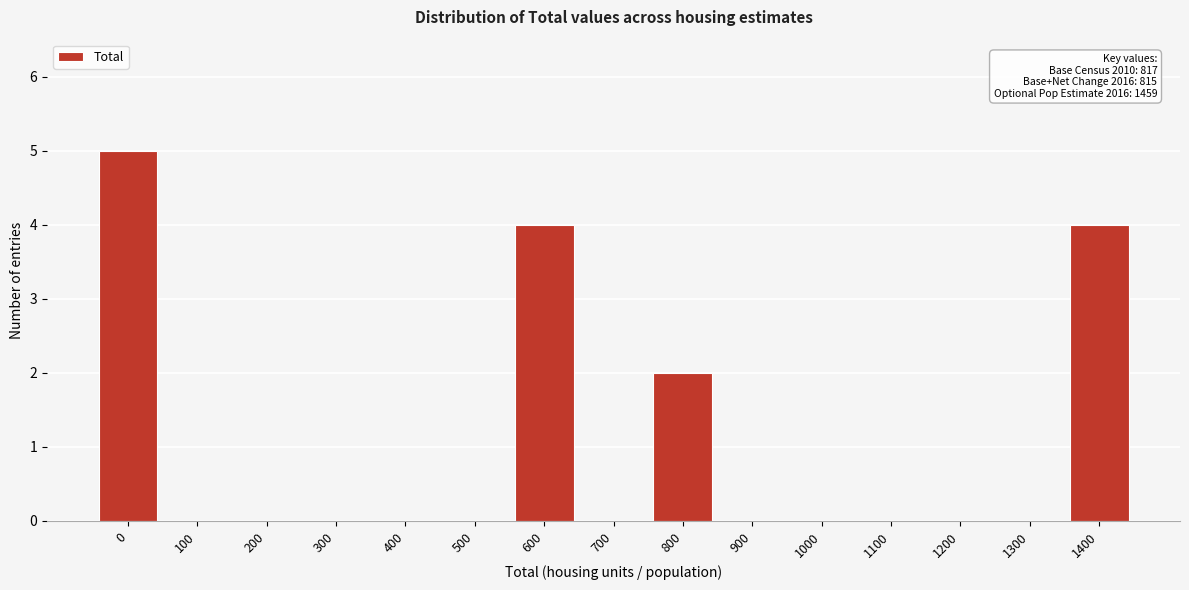

Reading left to right, what are all the values shown in this chart?

0=5	100=0	200=0	300=0	400=0	500=0	600=4	700=0	800=2	900=0	1000=0	1100=0	1200=0	1300=0	1400=4